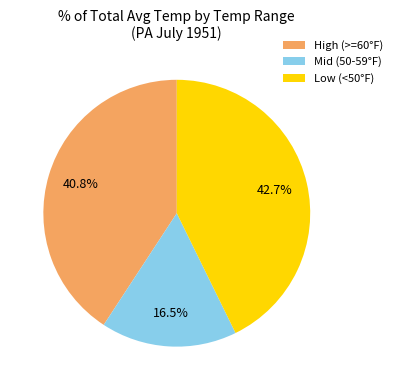

Approximately how many times larger is the value at Low (<50°F) compared to High (>=60°F)?

1.0